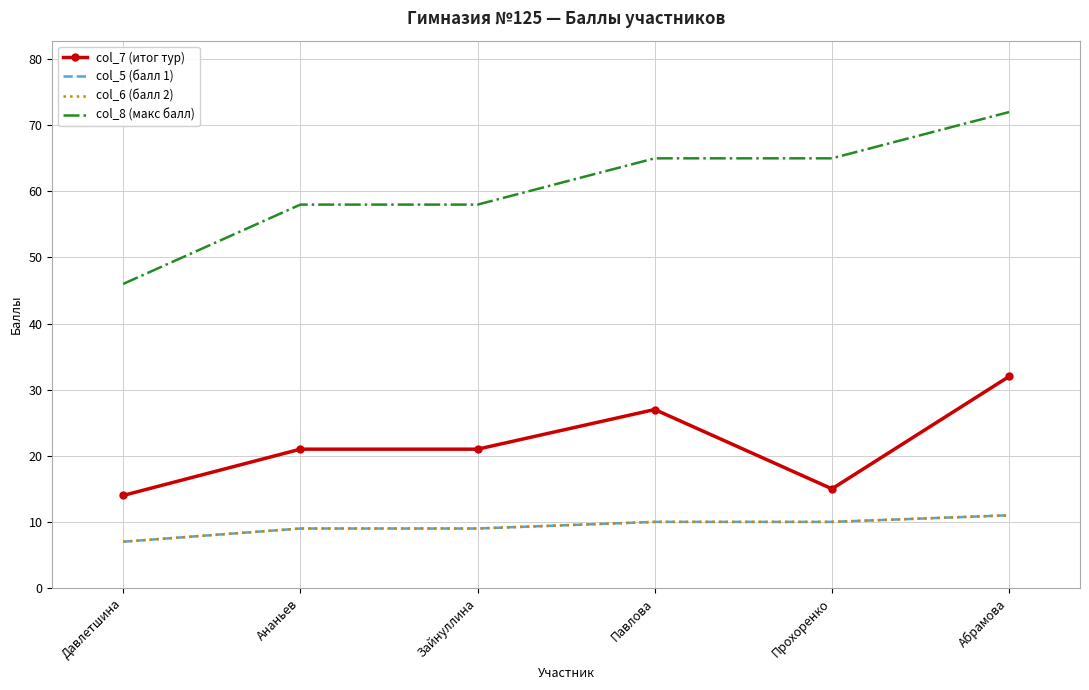

Between Давлетшина and Абрамова, which series saw the biggest shift?

col_8 (макс балл)